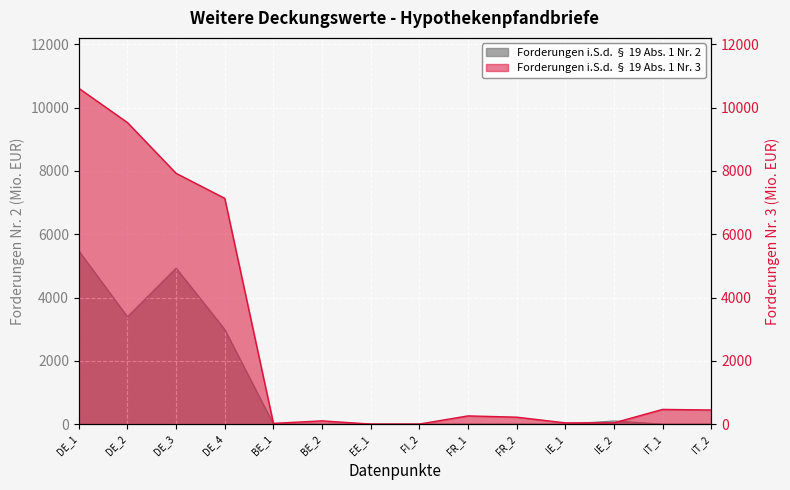

What are all the series names shown in the legend?

Forderungen i.S.d. § 19 Abs. 1 Nr. 2, Forderungen i.S.d. § 19 Abs. 1 Nr. 3